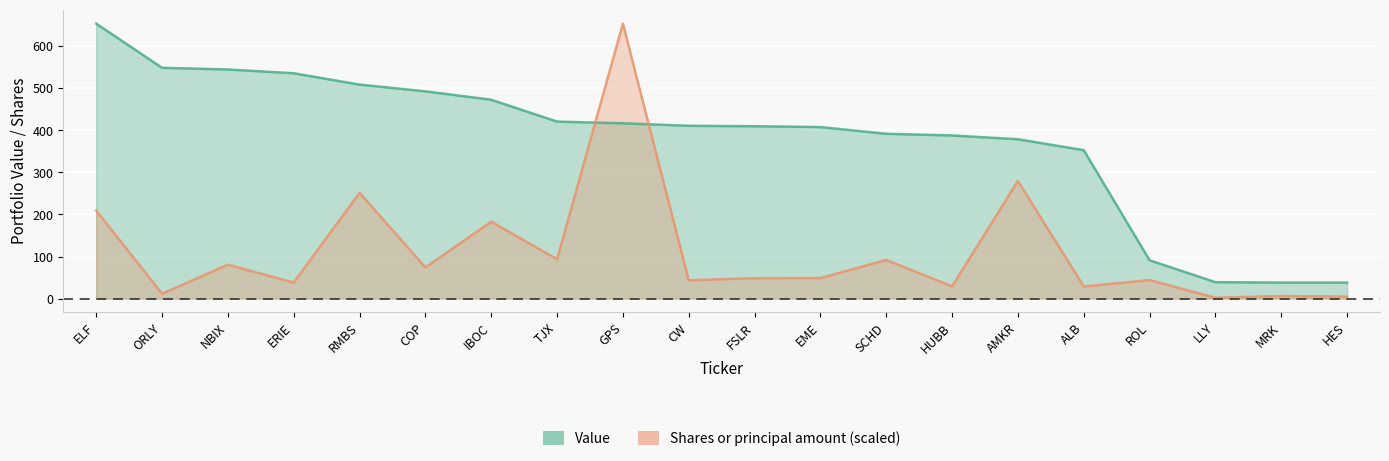

Which label corresponds to the smallest value in the chart?

LLY